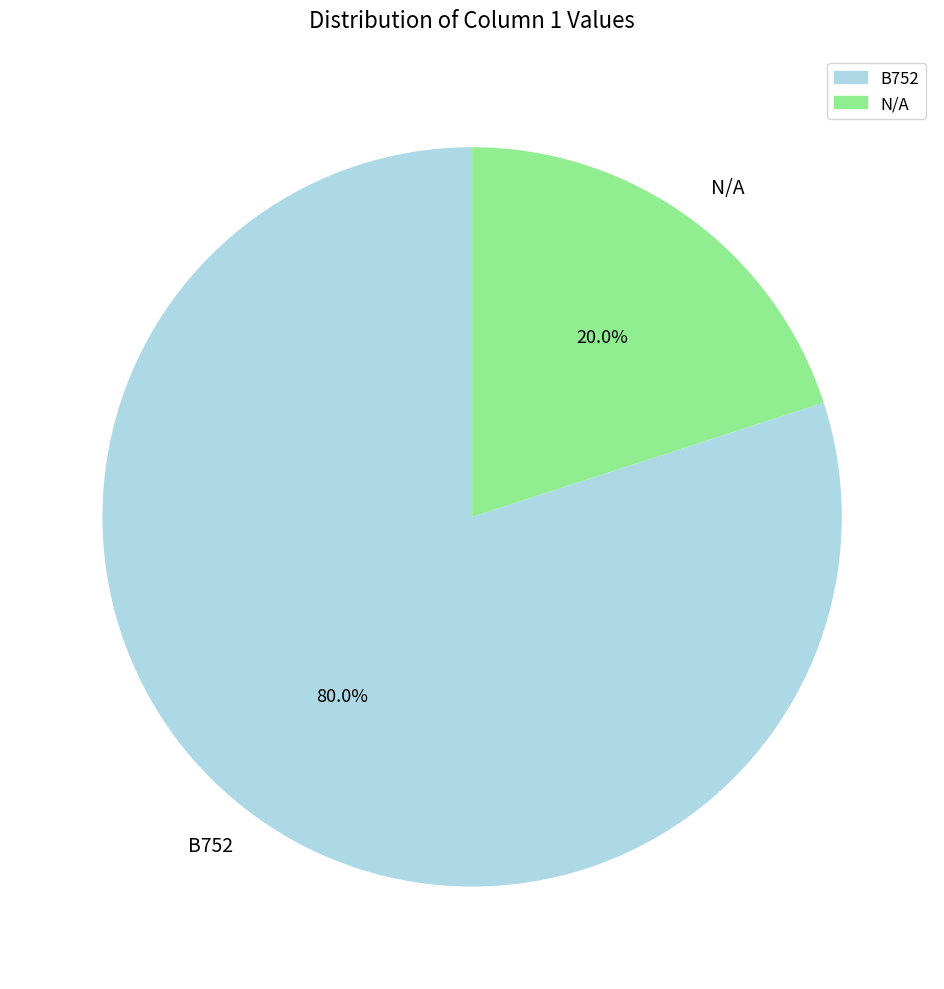

How many segments does this pie chart have?

2